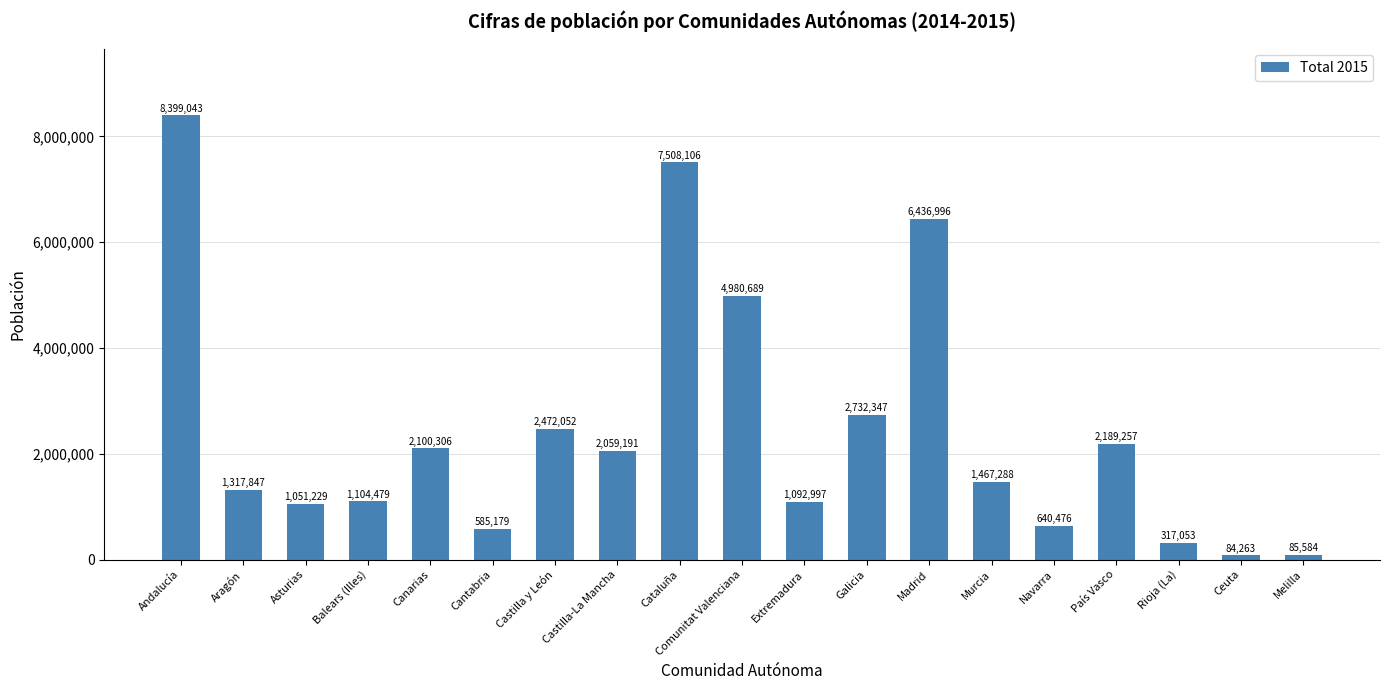

Which category has the lowest value across all series?

Ceuta